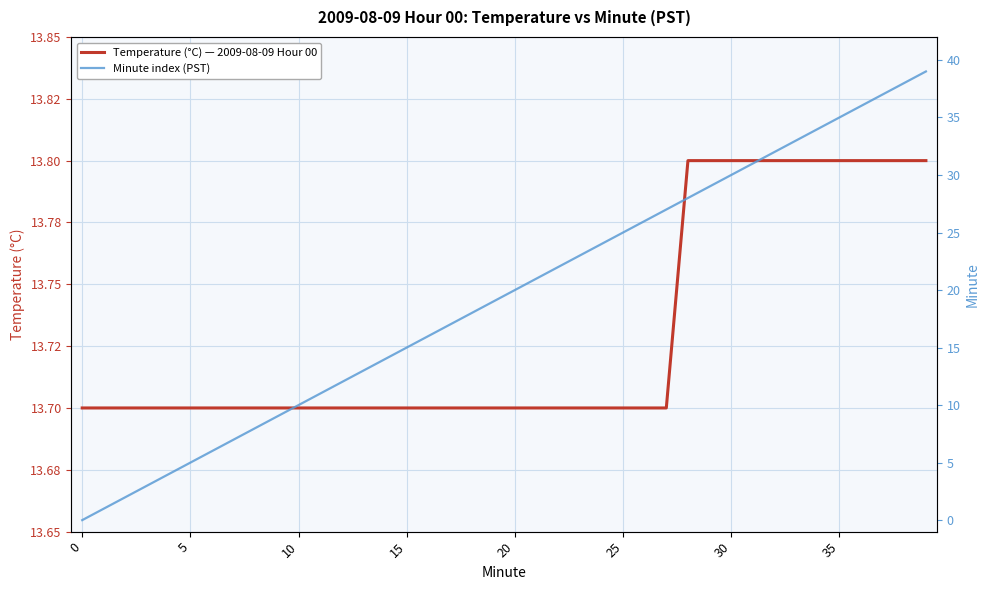

What is the label of the 20th point from the left?

19